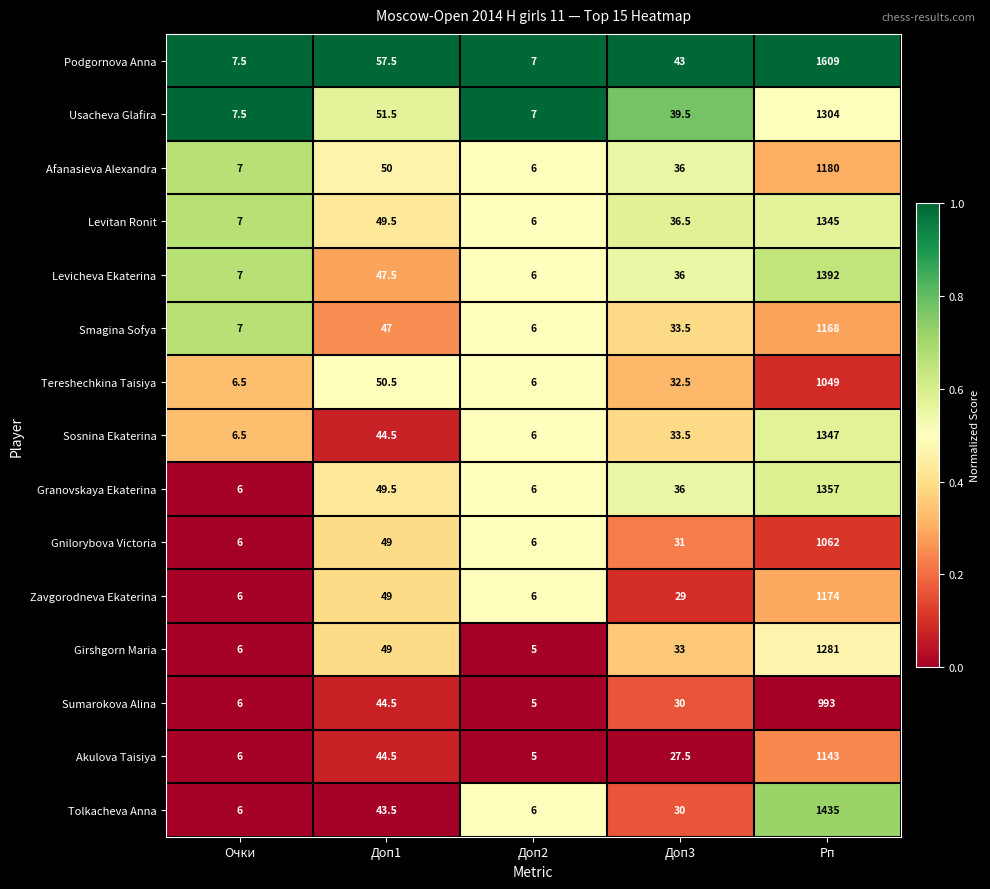

True or false: Girshgorn Maria has a value of 7.6 at Доп2.

False